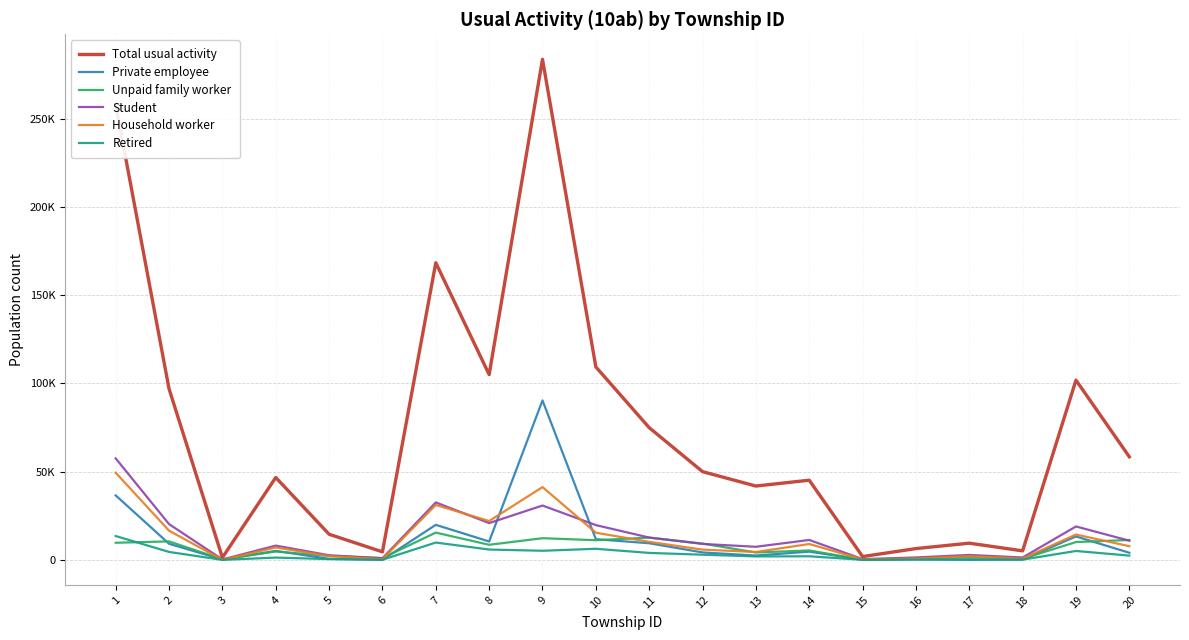

Reading left to right, extract all data points from this chart.

Total usual activity: 1=257901	2=96930	3=1322	4=46706	5=14551	6=4584	7=168390	8=105015	9=283658	10=109372	11=74947	12=50022	13=41868	14=45178	15=1902	16=6431	17=9494	18=5145	19=101862	20=58441
Private employee: 1=36552	2=9155	3=217	4=5126	5=604	6=102	7=19884	8=10447	9=90379	10=11754	11=9448	12=4241	13=2480	14=4694	15=124	16=303	17=60	18=221	19=13297	20=4062
Unpaid family worker: 1=9724	2=10501	3=322	4=4771	5=2249	6=1040	7=15479	8=8573	9=12303	10=11170	11=12638	12=9276	13=4211	14=5376	15=85	16=907	17=1711	18=638	19=10126	20=11297
Student: 1=57525	2=20290	3=262	4=8113	5=2643	6=975	7=32583	8=20863	9=30823	10=19730	11=12673	12=9066	13=7445	14=11310	15=459	16=1412	17=2814	18=1379	19=18962	20=10887
Household worker: 1=49403	2=16566	3=50	4=7057	5=2194	6=438	7=31151	8=22035	9=41282	10=15415	11=10251	12=5848	13=4496	14=9024	15=279	16=824	17=2087	18=747	19=14386	20=7778
Retired: 1=13541	2=4519	3=30	4=1324	5=470	6=103	7=9848	8=5890	9=5187	10=6308	11=3974	12=2957	13=1973	14=2065	15=62	16=232	17=386	18=170	19=5079	20=2439